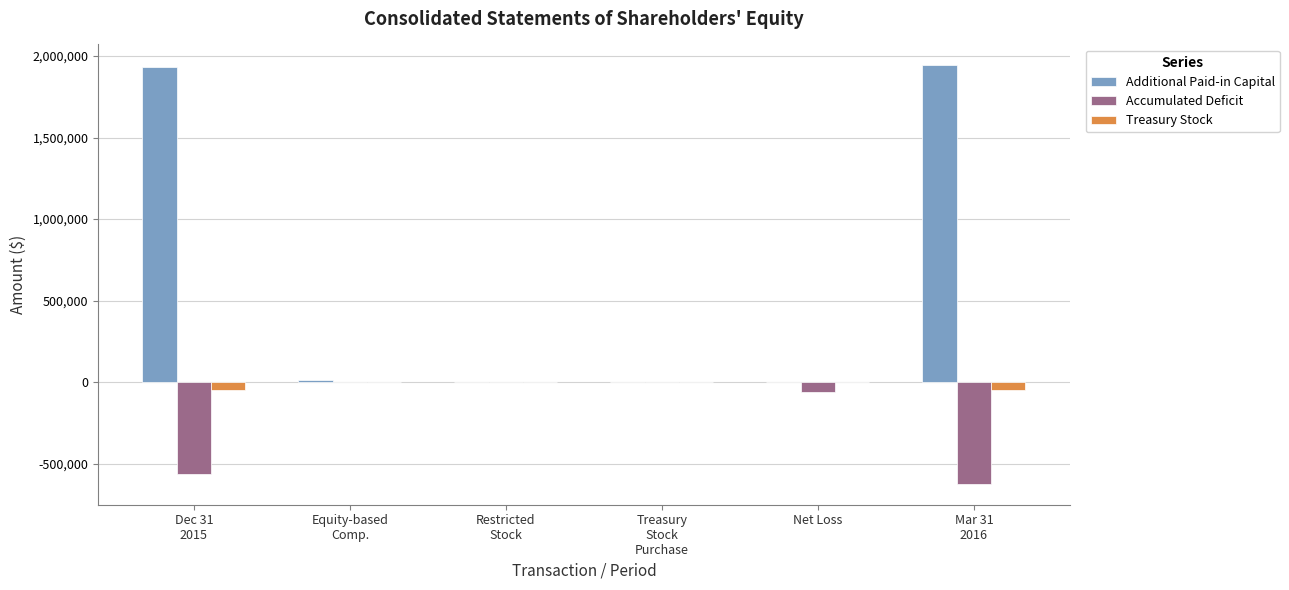

What is the sum of all Treasury Stock values?

-94841